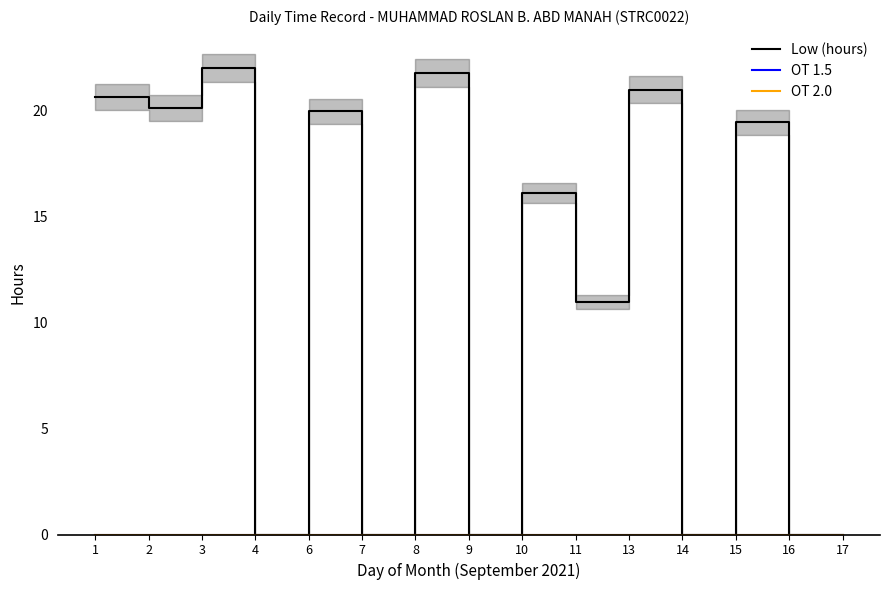

Is the value of OT 2.0 at 11 greater than the value of OT 1.5 at 14?

No